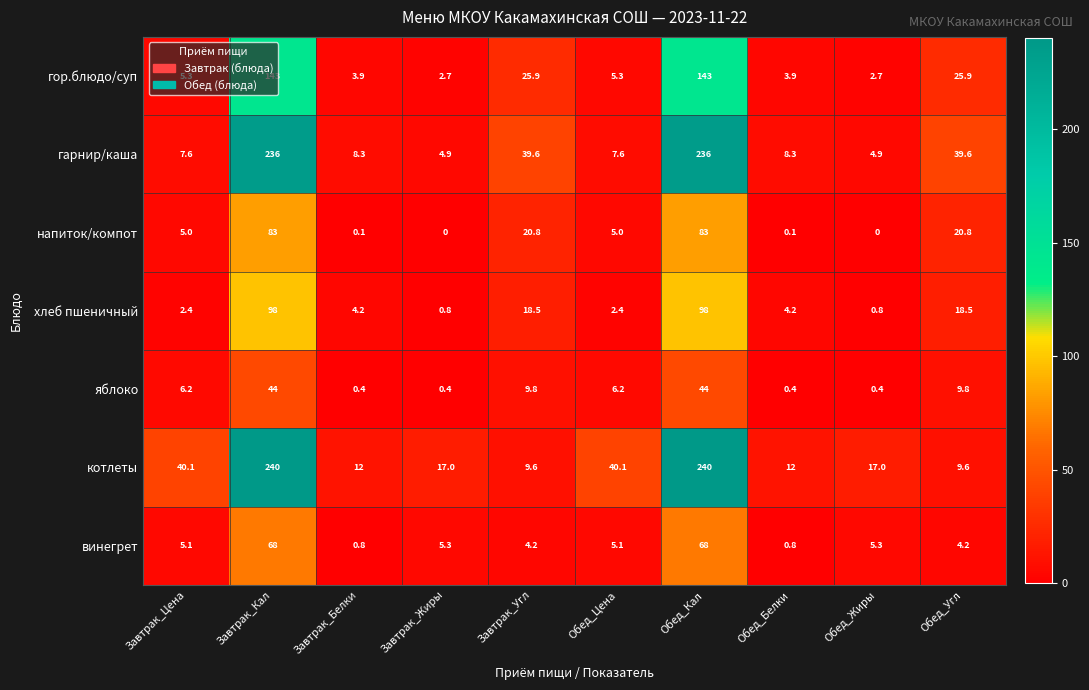

Where does the хлеб пшеничный series first go above 4?

Завтрак_Кал